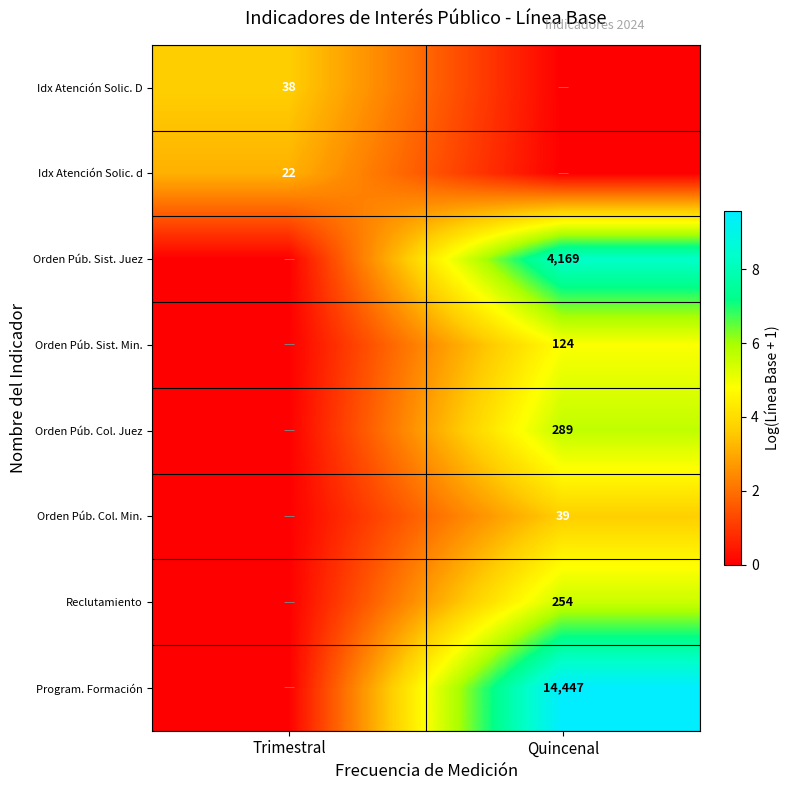

Is the value of Orden Púb. Sist. Juez at Quincenal greater than the value of Idx Atención Solic. d at Trimestral?

Yes